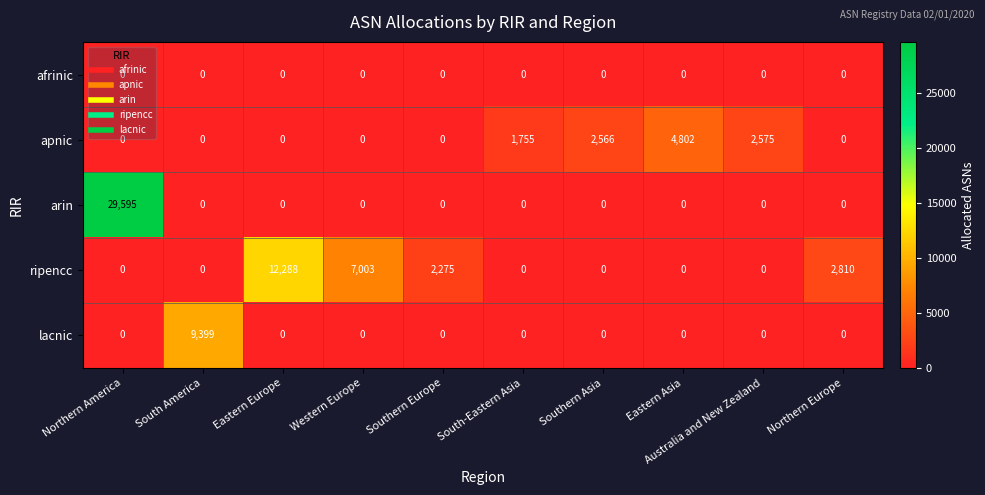

At which category does the chart reach its peak across all series?

Northern America